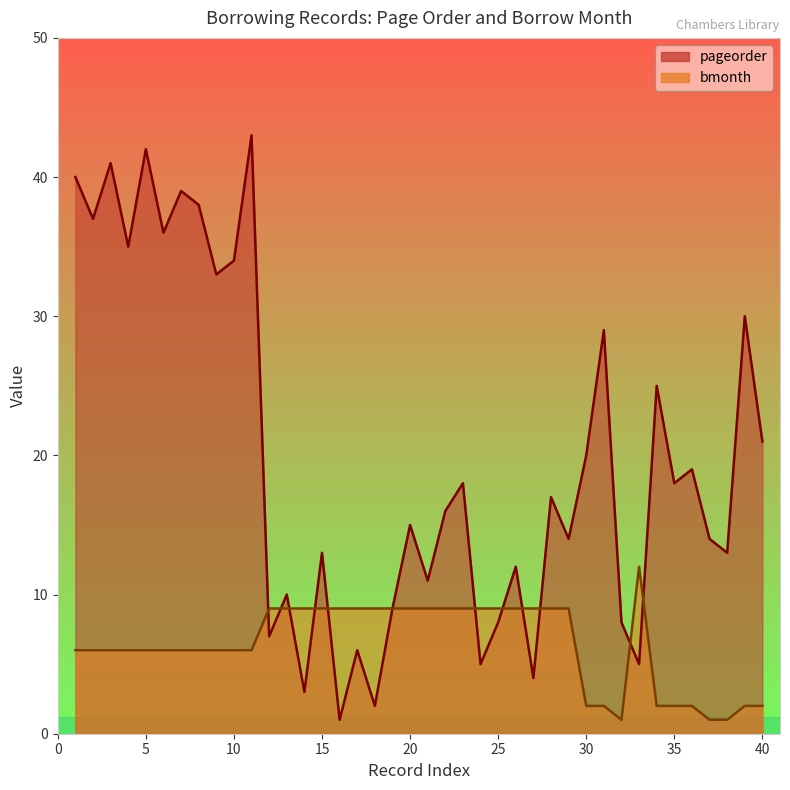

How many times do pageorder and bmonth cross each other?

11